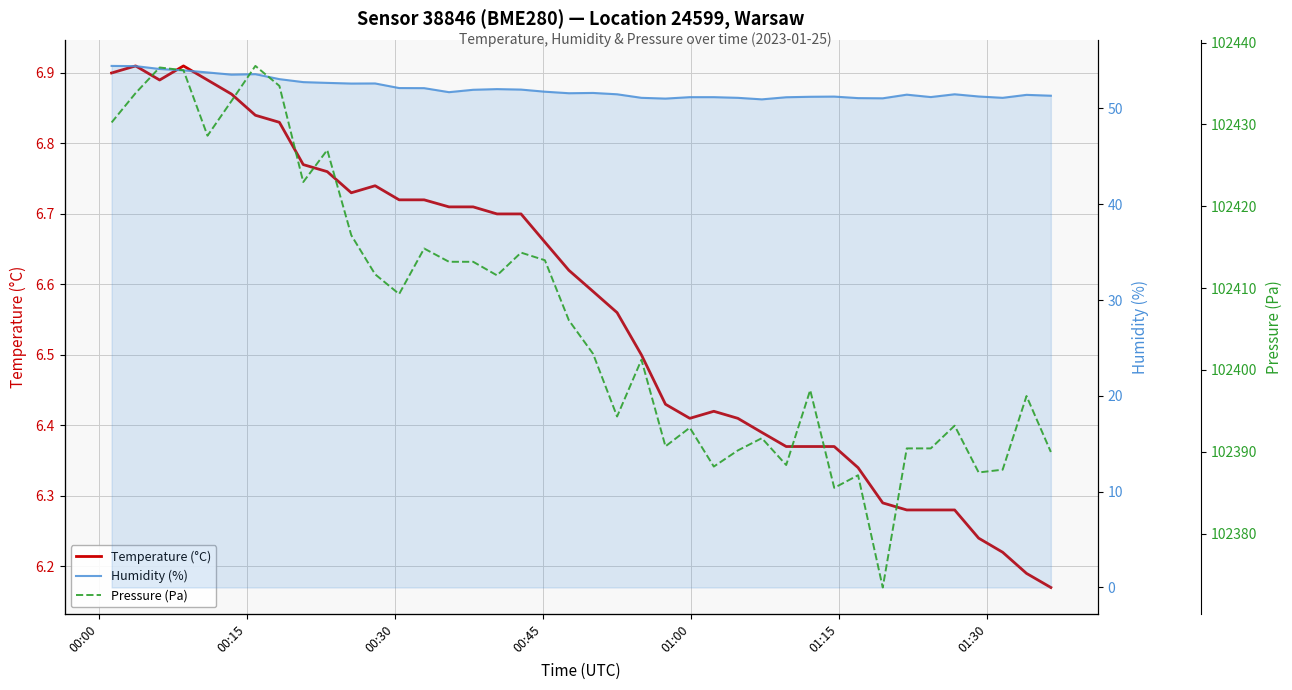

The Humidity (%) series shows 28.5 at 23. True or false?

False